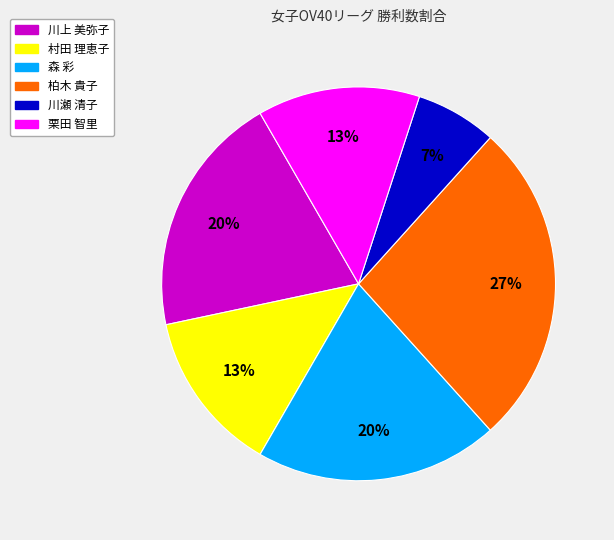

How many slices are in this pie chart?

6